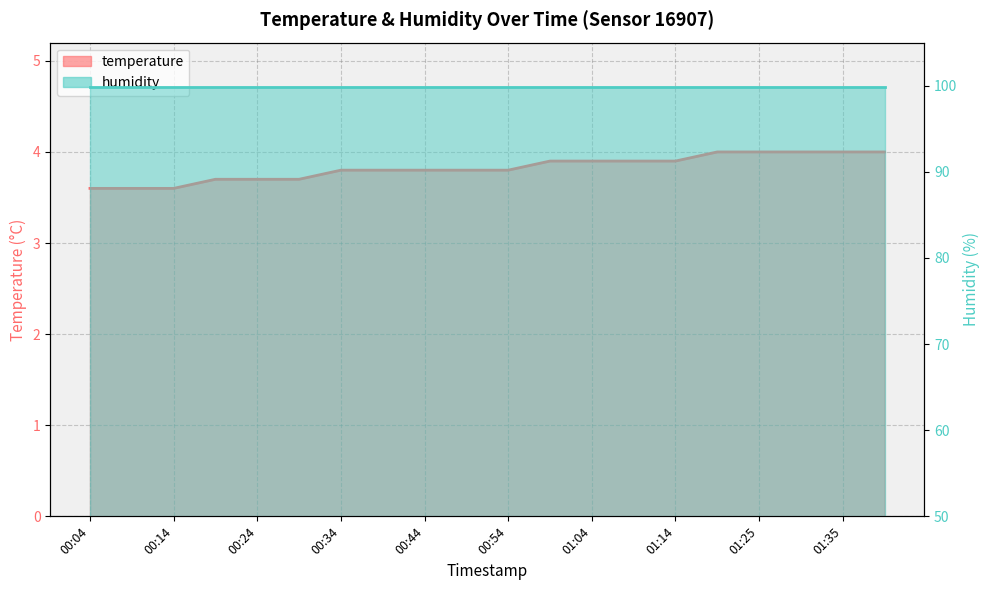

What is the value of the 16th point from the left?

4.0